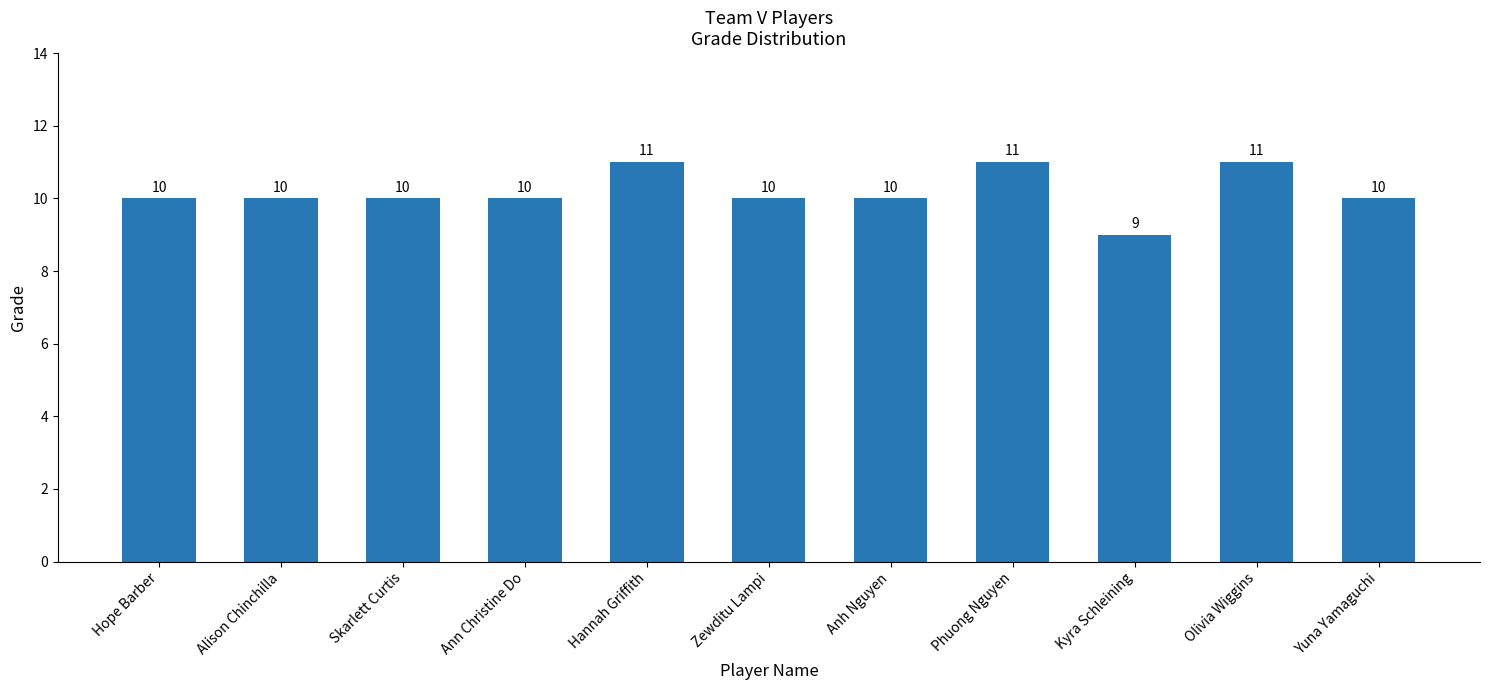

Reading left to right, list all the values displayed in this chart.

10	10	10	10	11	10	10	11	9	11	10